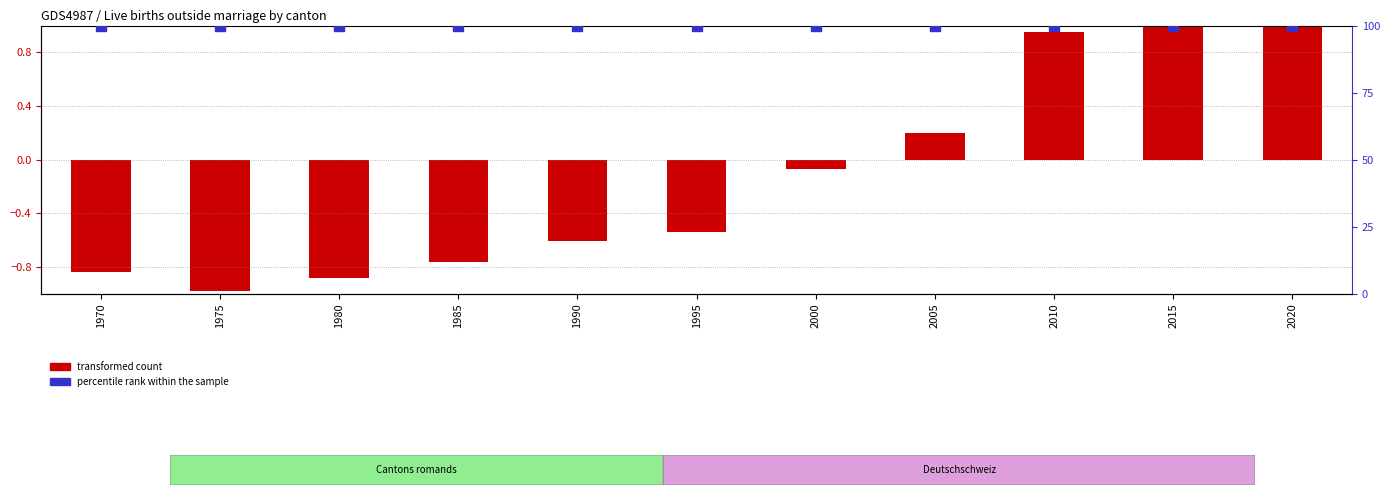

Which series has the largest total across all categories?

percentile rank within the sample